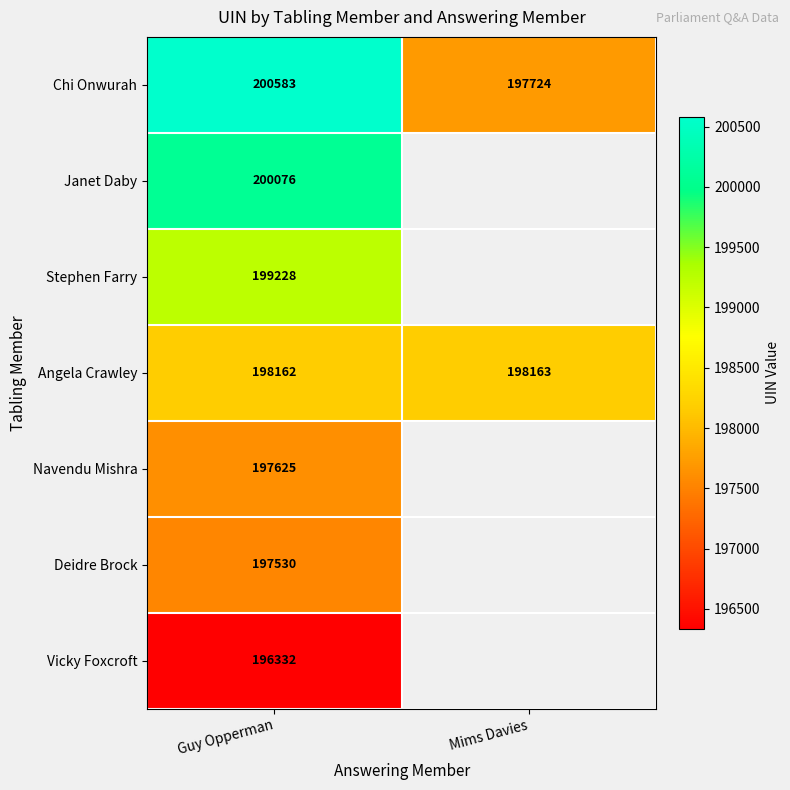

How many values in the Angela Crawley series are below 198163?

1